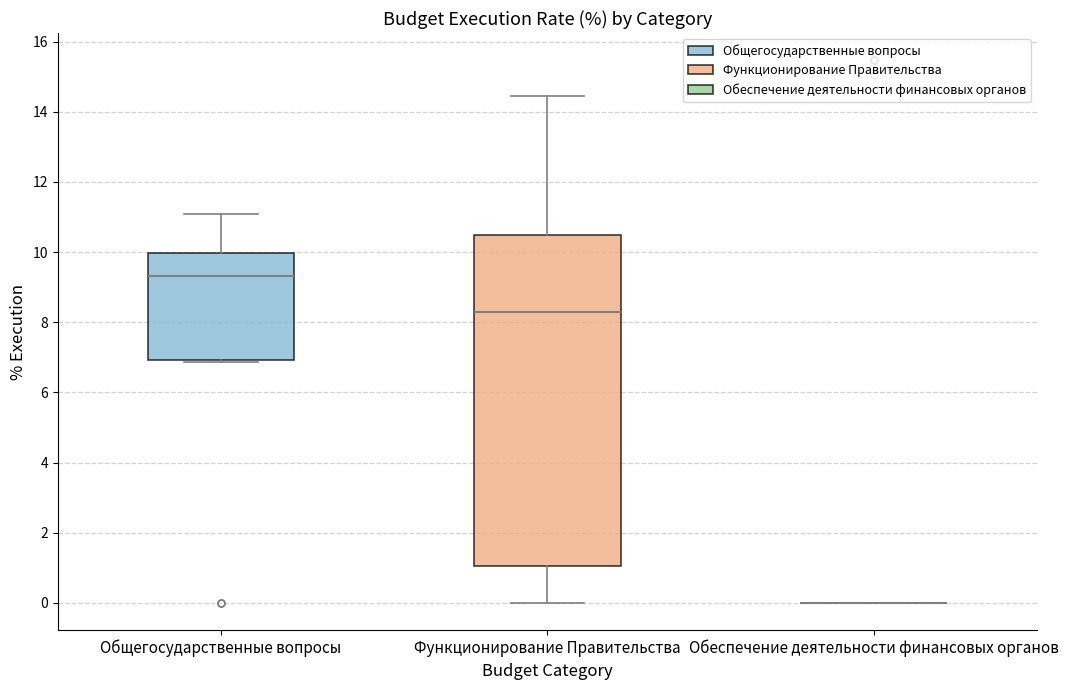

Where does the upper whisker of the box for Функционирование Правительства end on the y-axis? The values are not printed on the chart, so give them approximately, as read against the axis.

14.4